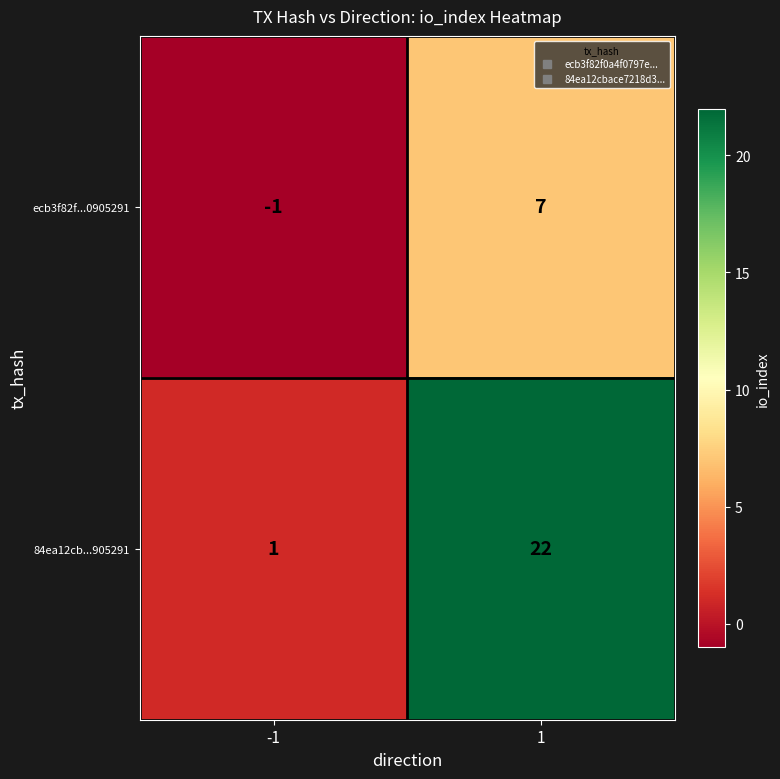

Which label corresponds to the smallest value in the chart?

-1